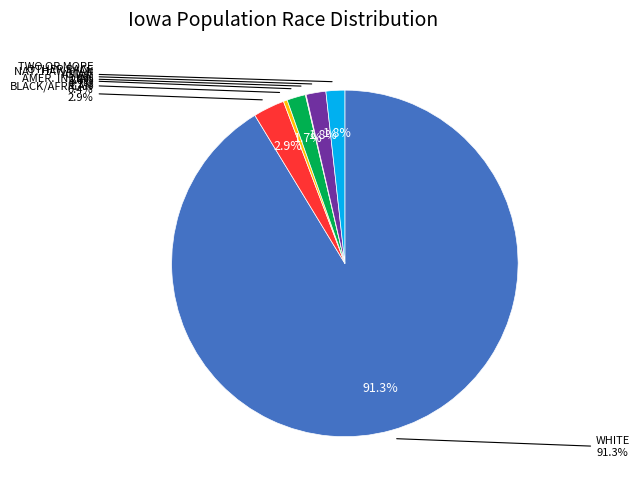

Count the number of slices in the pie.

7